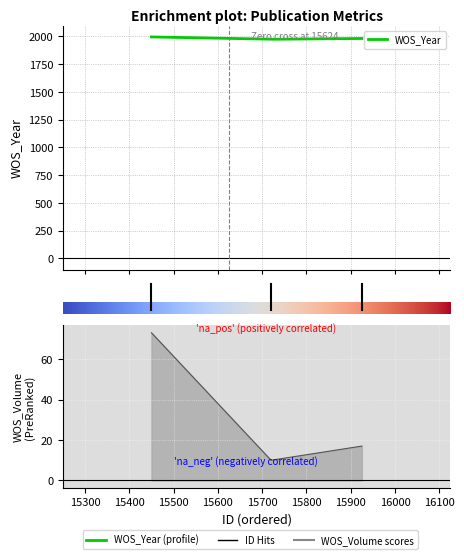

Which series has the largest total across all categories?

WOS_Year